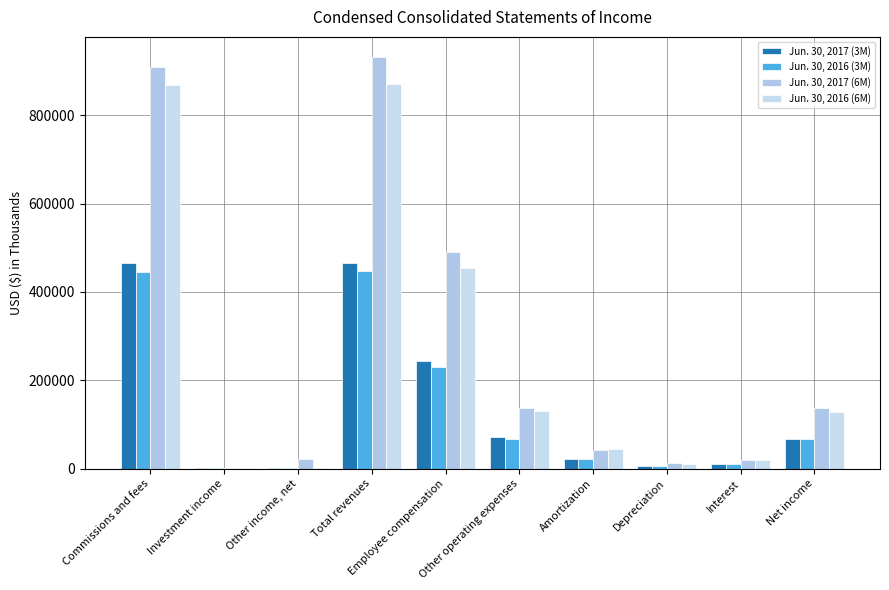

How many distinct data groups are displayed?

4